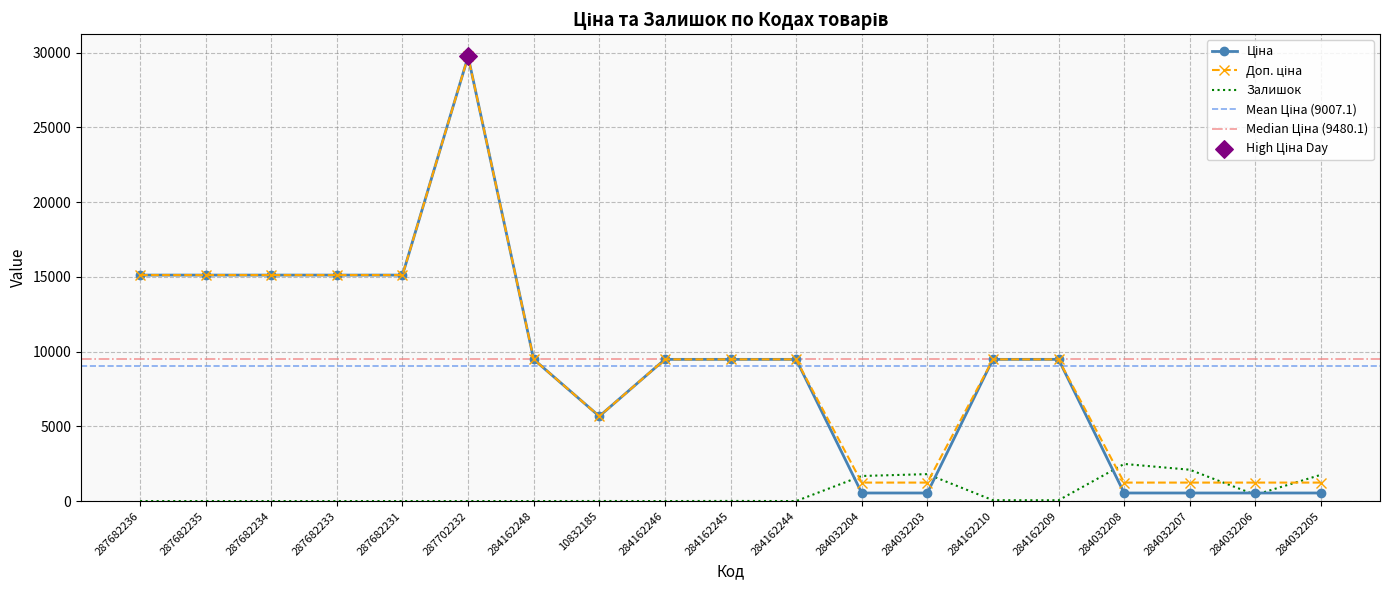

Which series has the largest total across all categories?

Доп. ціна